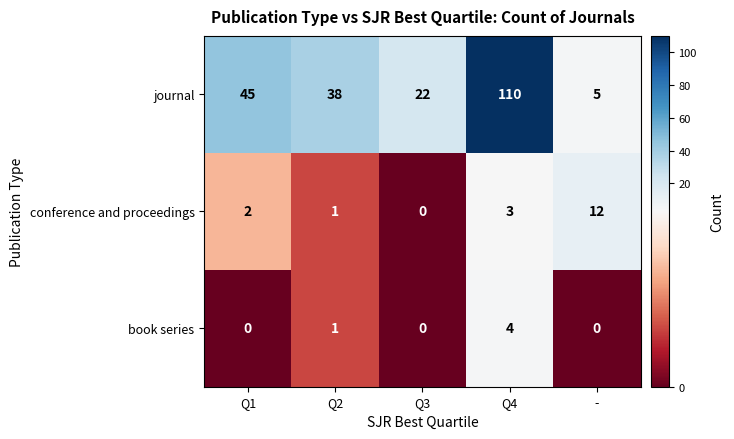

What is the sum of the book series values at - and Q4?

4